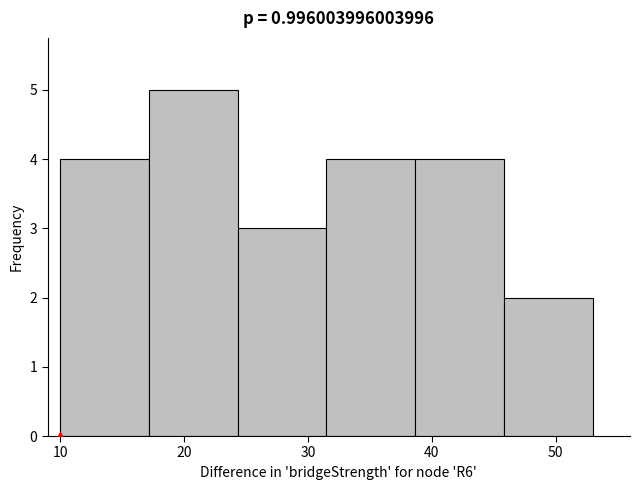

Over which range of the x-axis is the bar tallest?

17 to 24